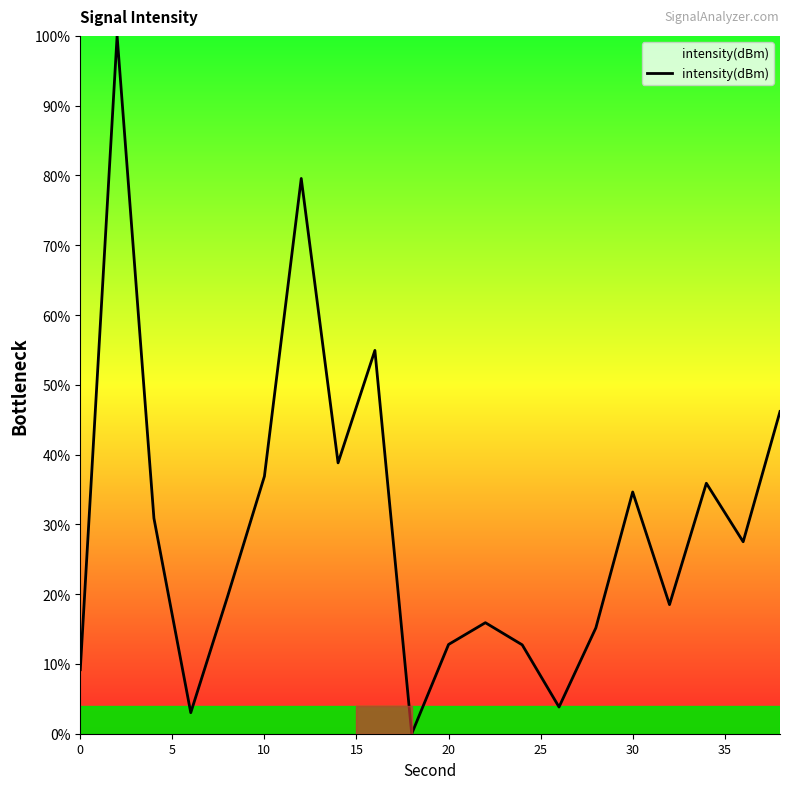

What is the difference between the second highest and second lowest values?

76.6